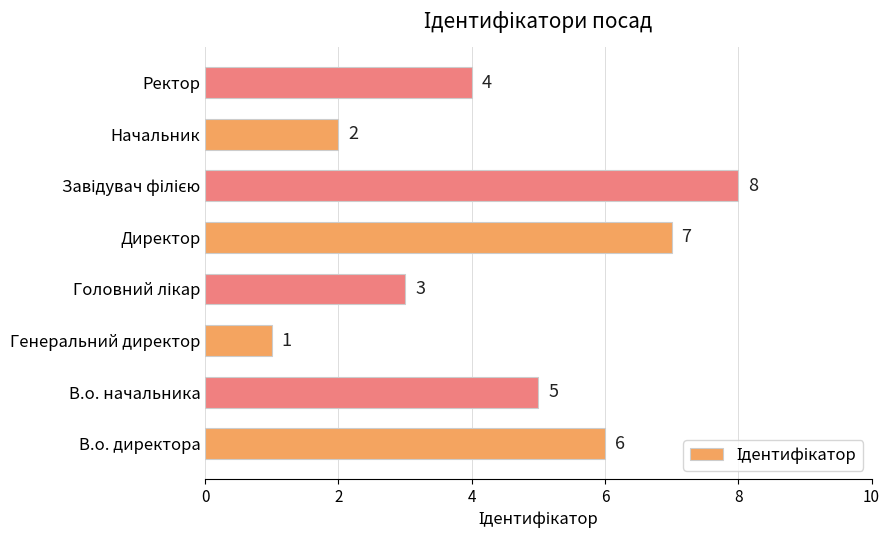

The chart shows a value of 2 at Начальник. True or false?

True